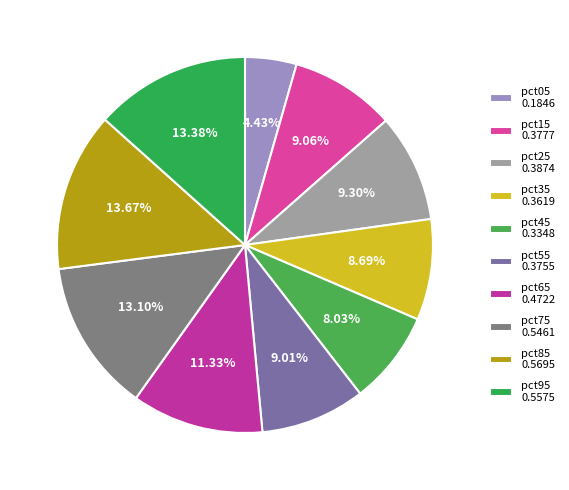

How many slices are in this pie chart?

10